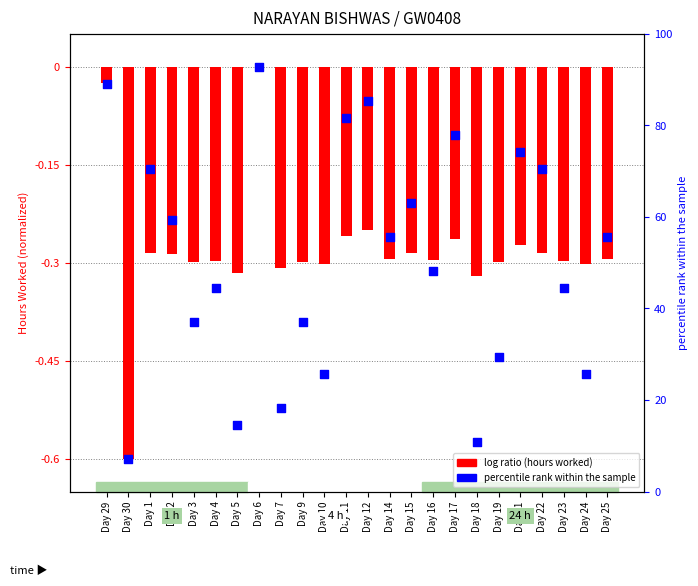

What are all the series names shown in the legend?

log ratio (hours worked), percentile rank within the sample